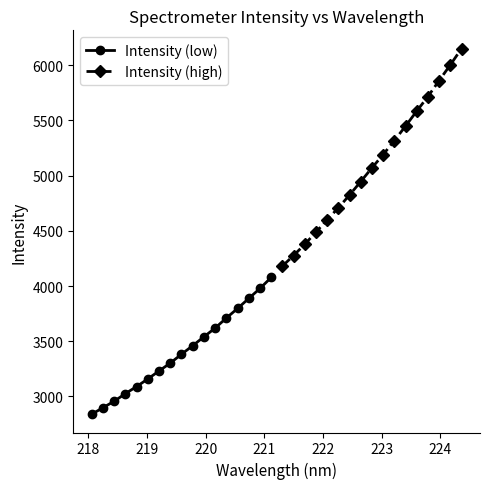

What is the value of the Intensity (low) point at the 9th from the left?

3382.2